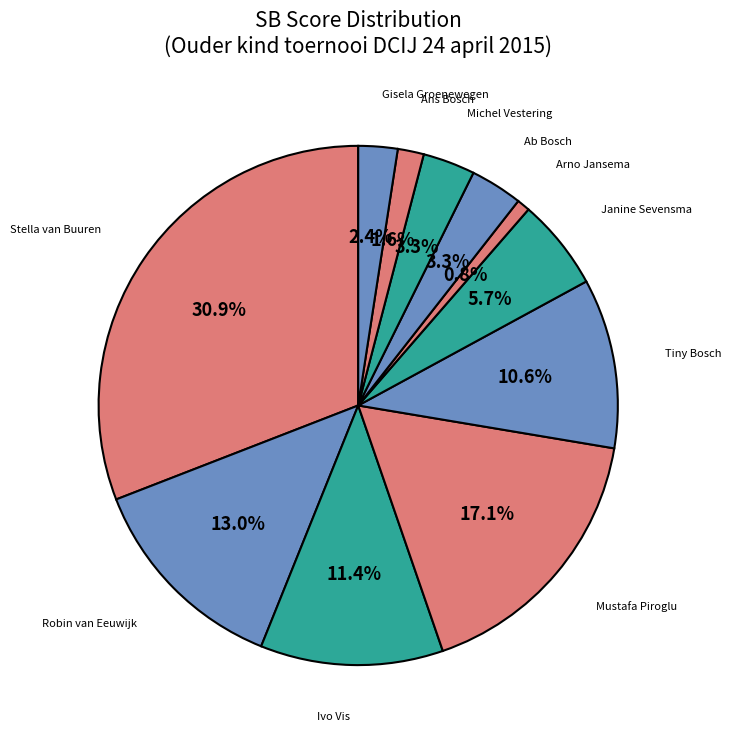

Which category has the smallest portion of the pie?

Arno Jansema